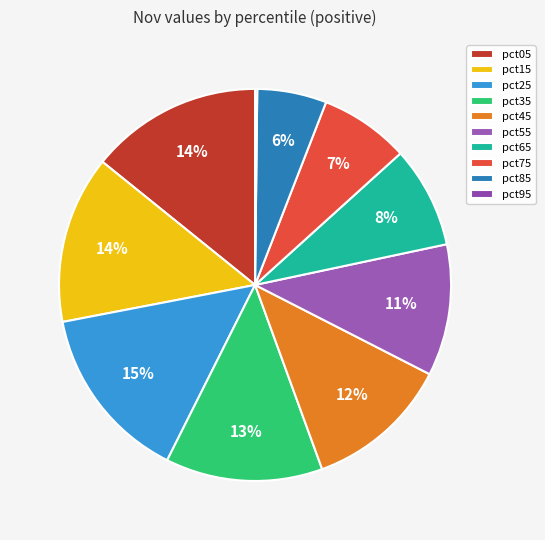

What percentage do pct25 and pct75 together represent?

22.0%